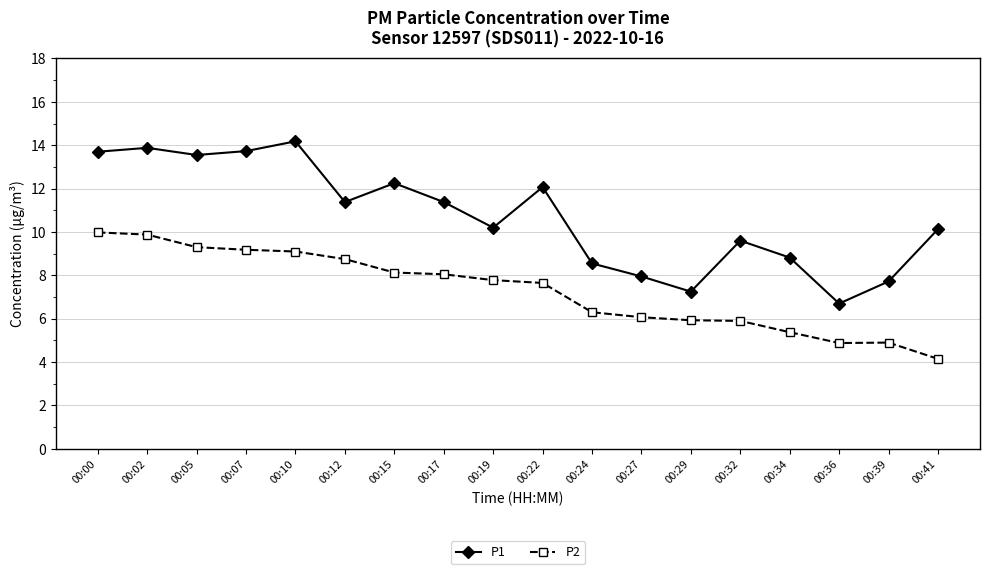

Which series has the largest total across all categories?

P1